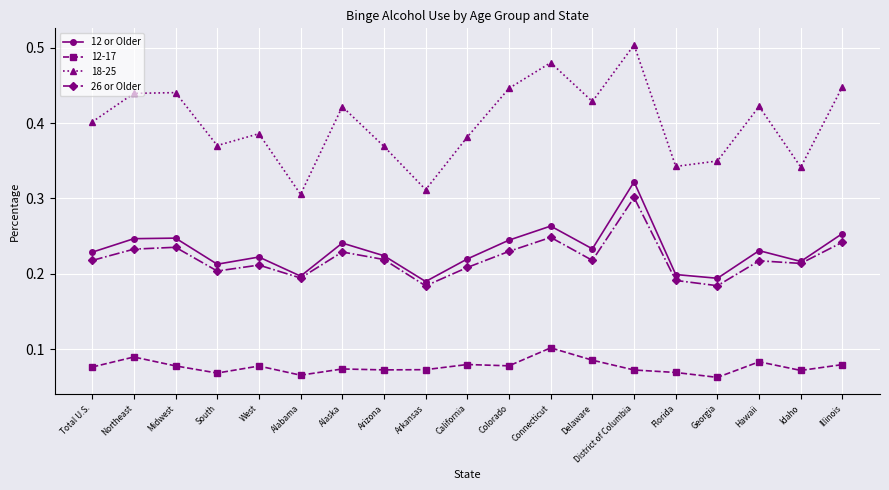

Which series changed the most between Florida and Idaho?

26 or Older